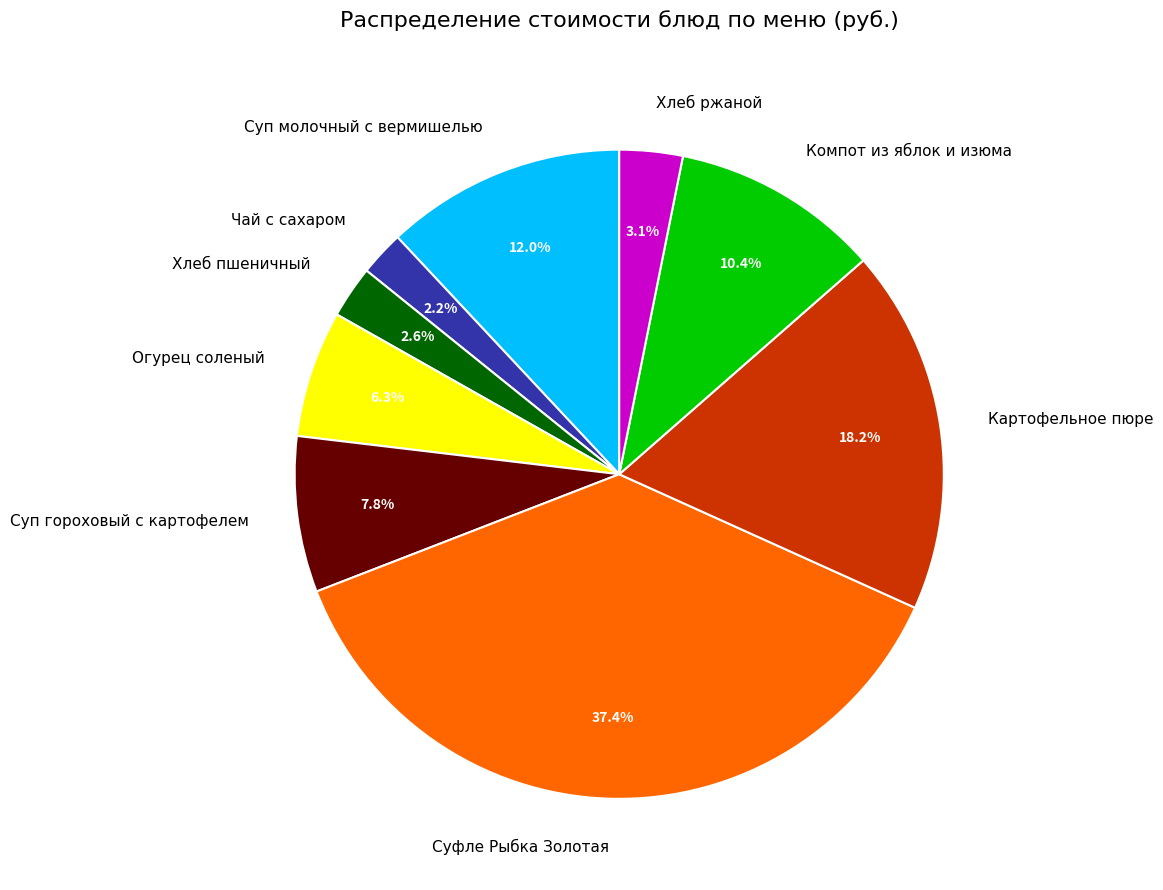

Does Огурец соленый account for over 50% of the chart?

No